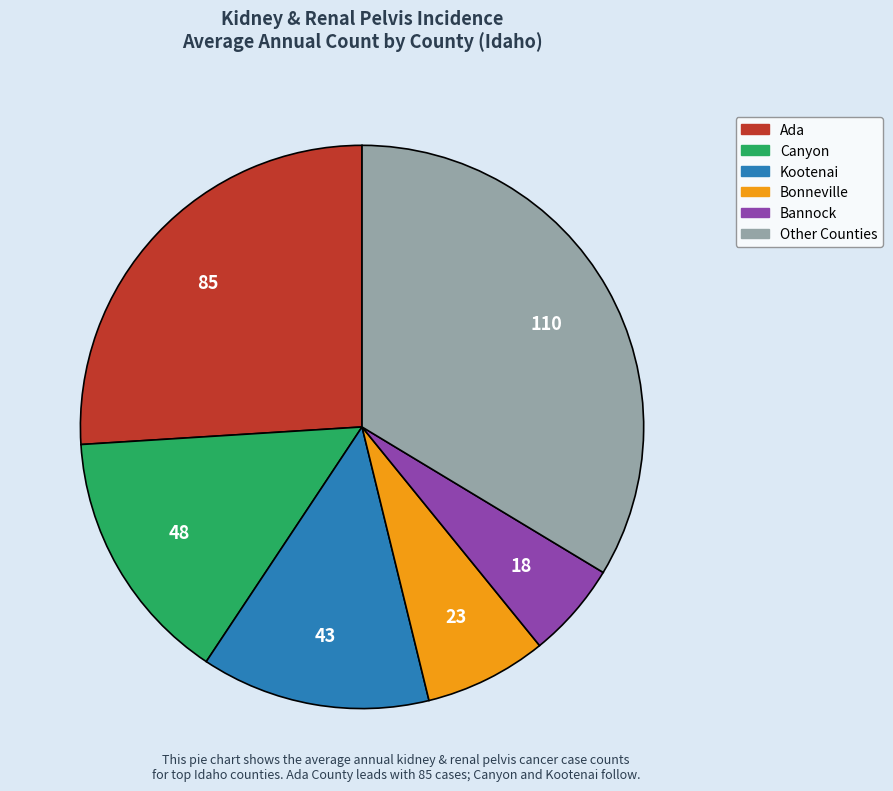

Which category has the biggest portion of the pie?

Other Counties